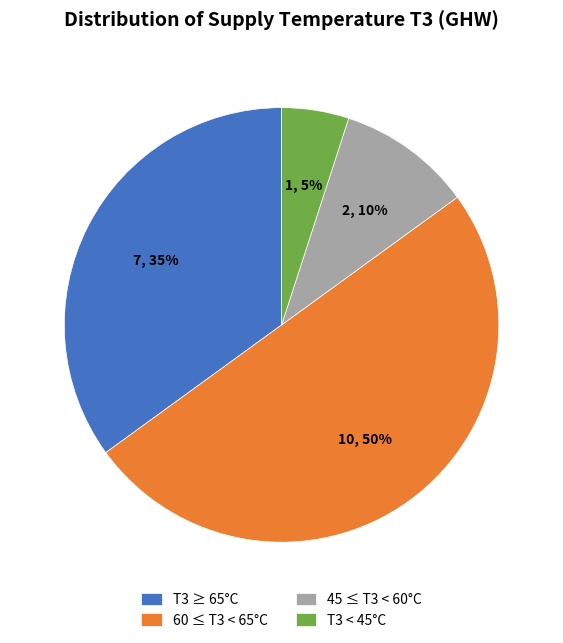

Combined, do 60 ≤ T3 < 65°C and T3 ≥ 65°C account for over 50%?

Yes